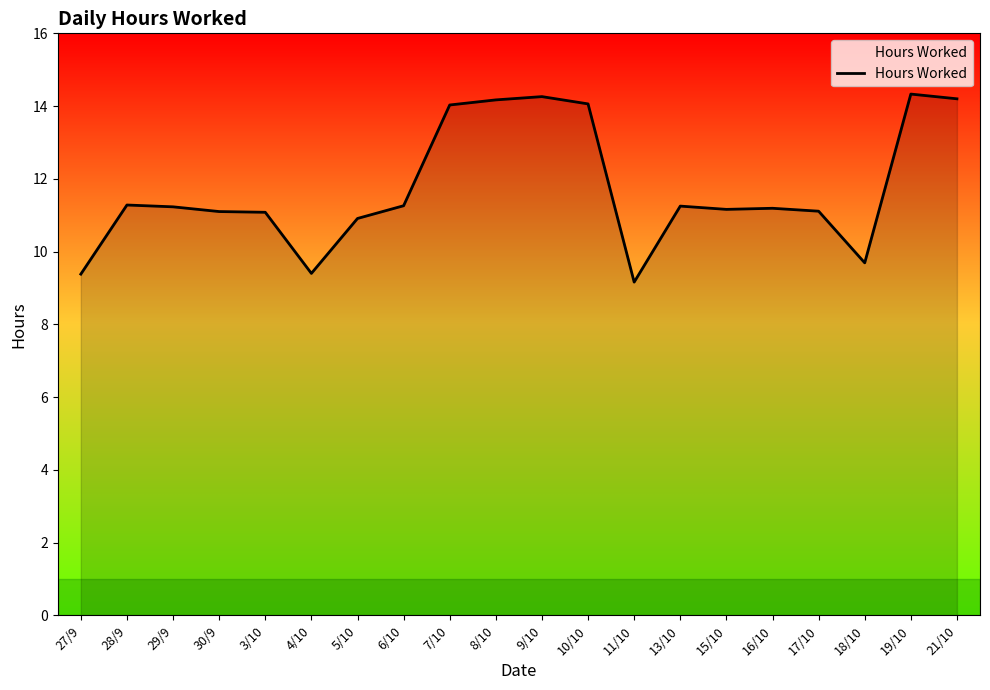

Is it true that the value at 18/10 is 6.7?

False